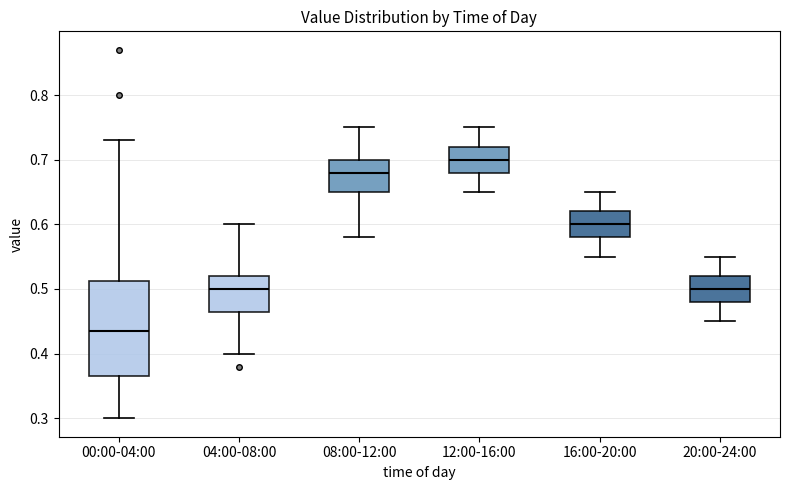

Where does the median line of the box for 20:00-24:00 sit on the y-axis? The values are not printed on the chart, so give them approximately, as read against the axis.

0.50